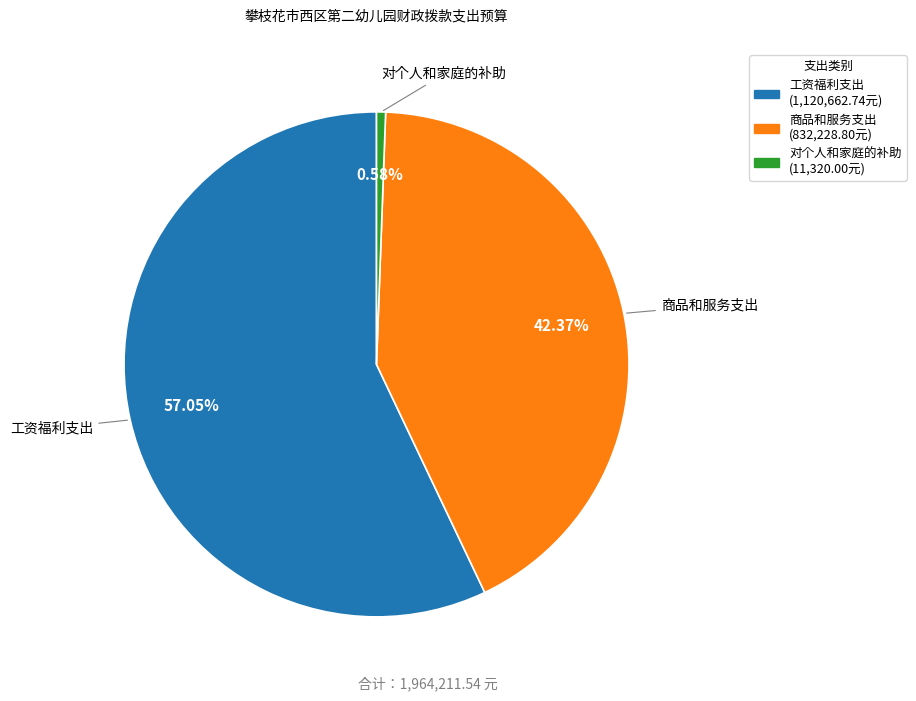

Which category has the biggest portion of the pie?

工资福利支出